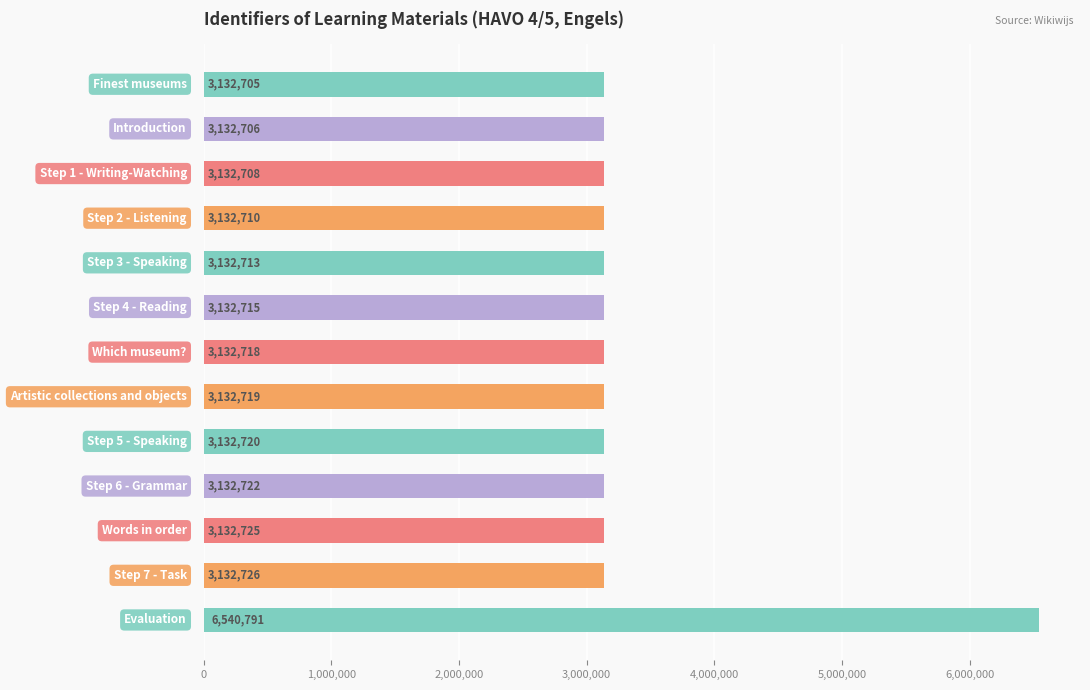

How many values are below 3132718?

6